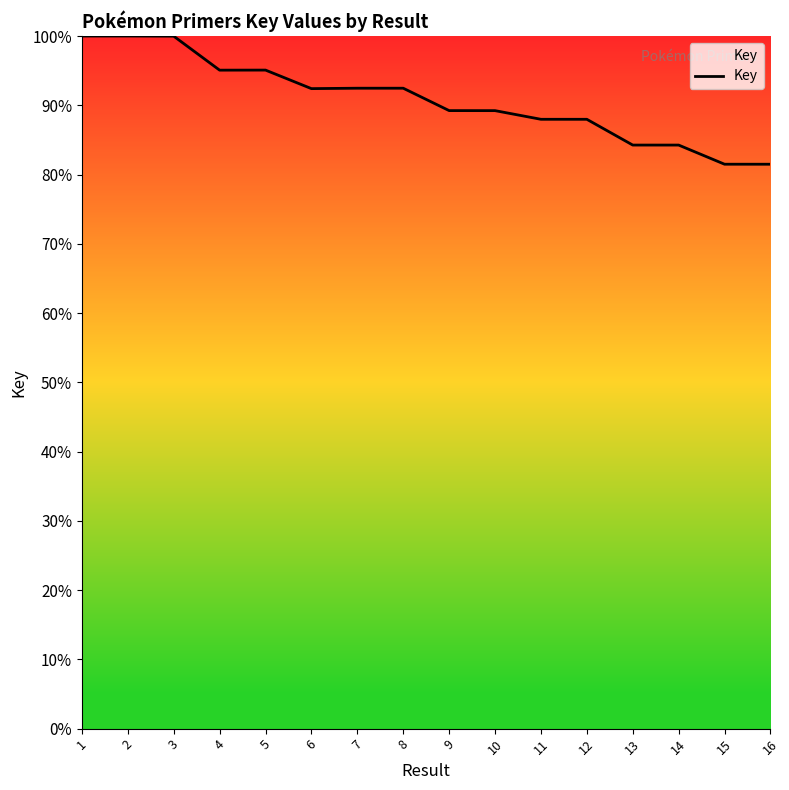

What is the ratio of the value at 6 to the value at 5?

1.0